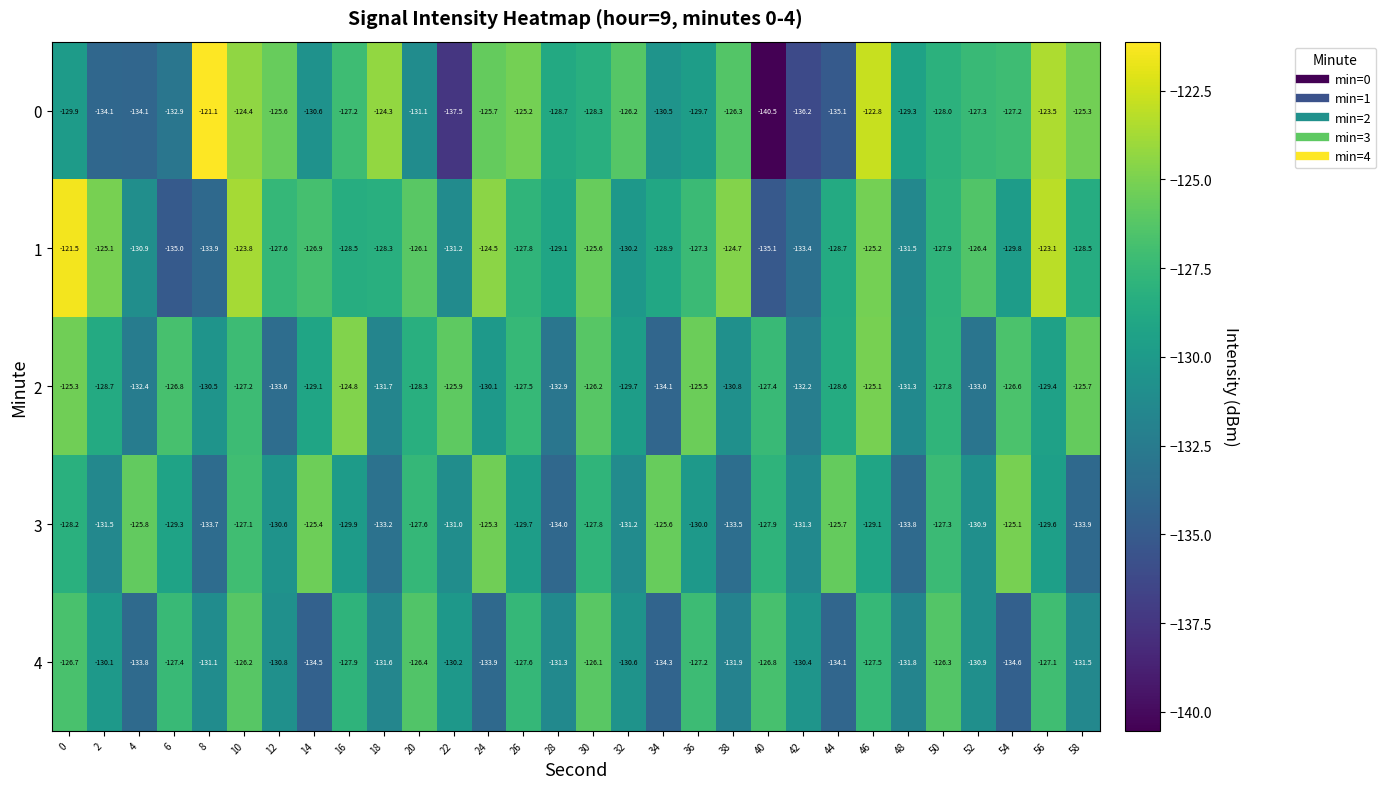

True or false: 3 has a value of -131.3 at 42.

True